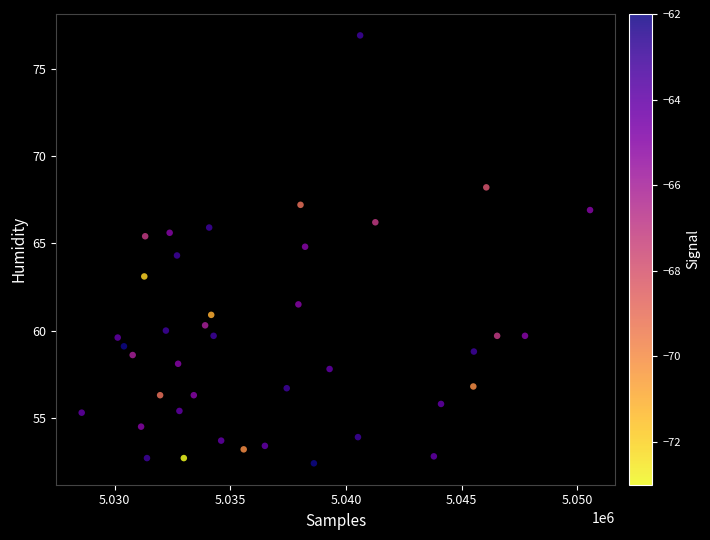

What Y value in the scatter plot is closest to 64?

64.3